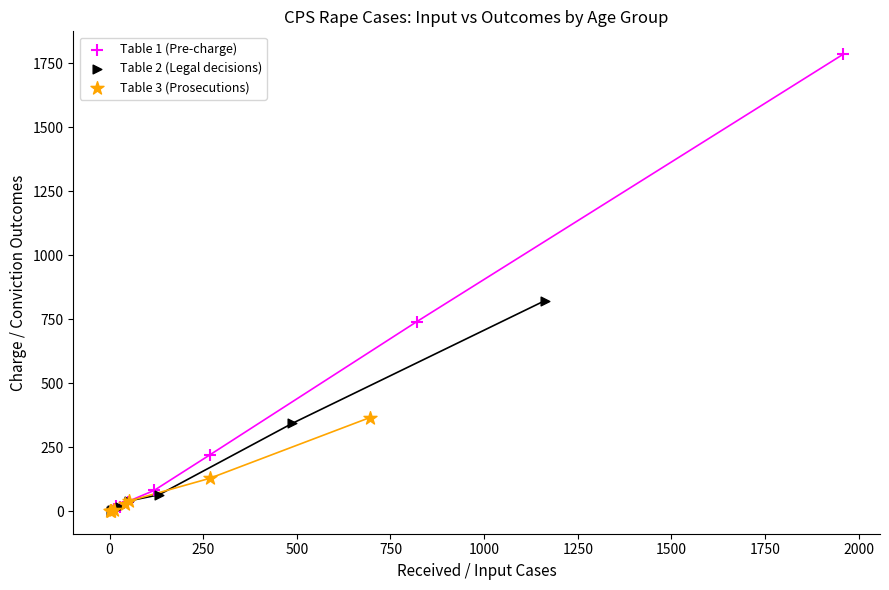

Which series contains the highest Y value?

Table 1 (Pre-charge)